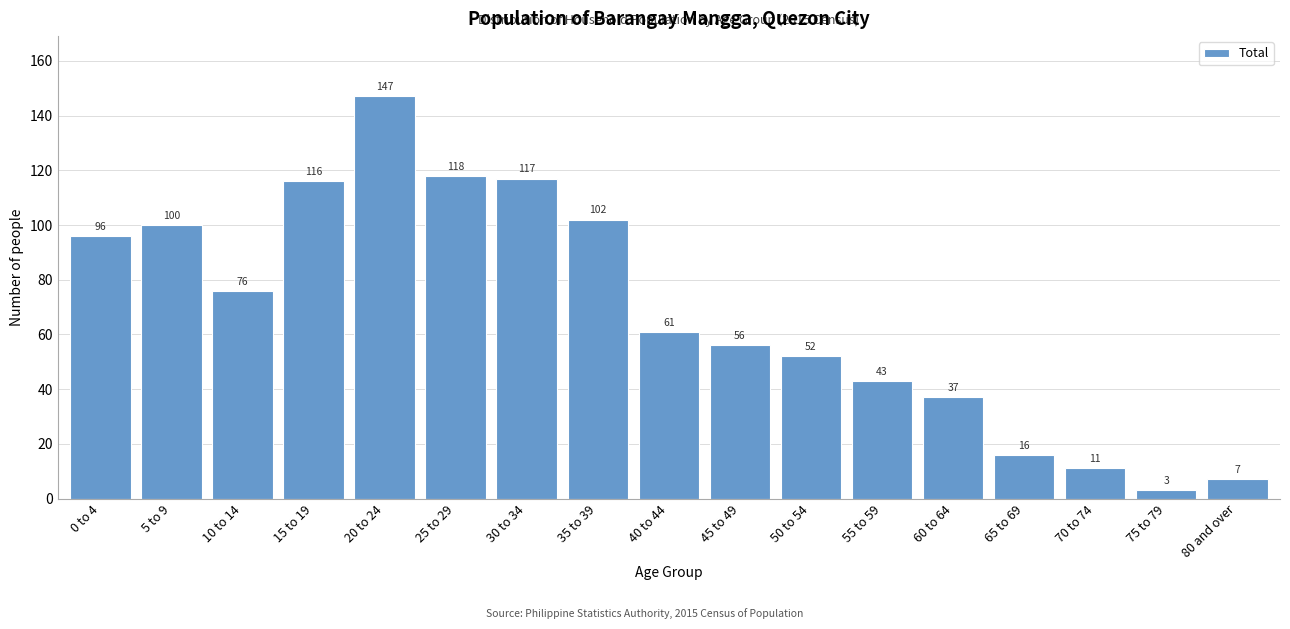

Reading left to right, list all the values displayed in this chart.

96	100	76	116	147	118	117	102	61	56	52	43	37	16	11	3	7